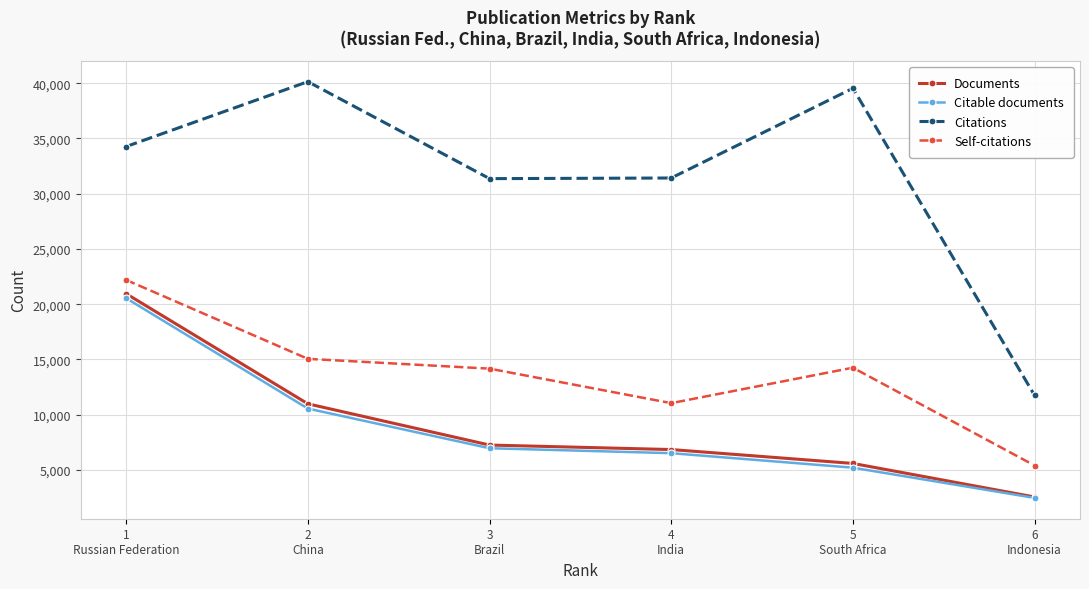

True or false: Self-citations has a value of 22189 at 1
Russian Federation.

True